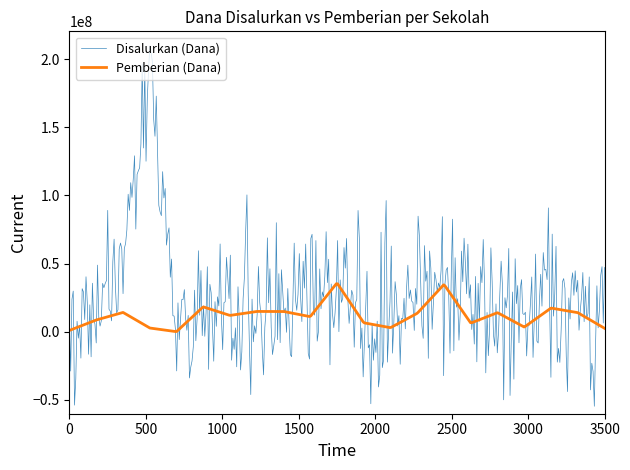

What is the maximum value for Disalurkan (Dana)?

209901069.2